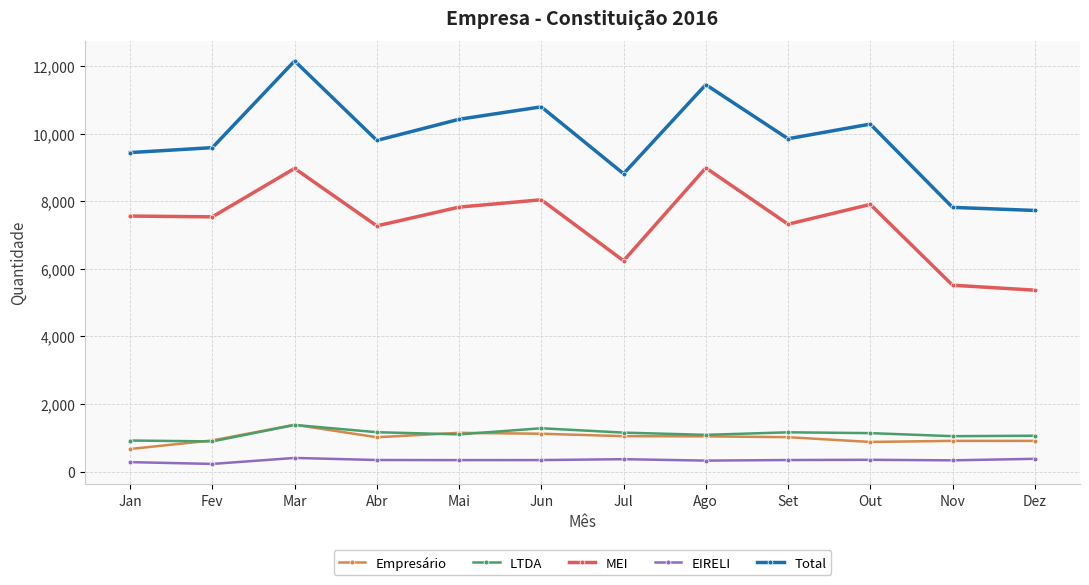

At which category is the sum across all series the highest?

Mar